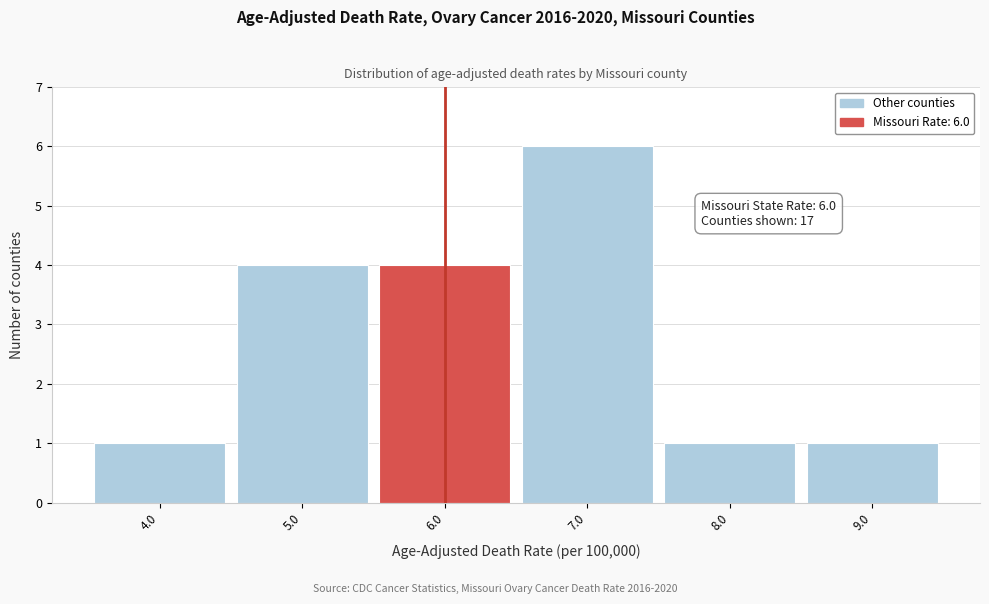

Over which range of the x-axis is the bar tallest?

6.5 to 7.5